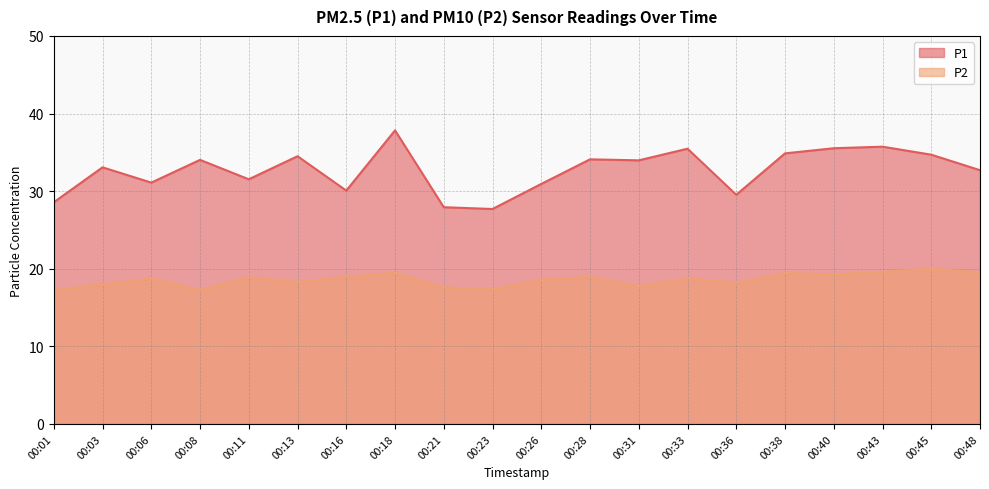

What are all the series names shown in the legend?

P1, P2